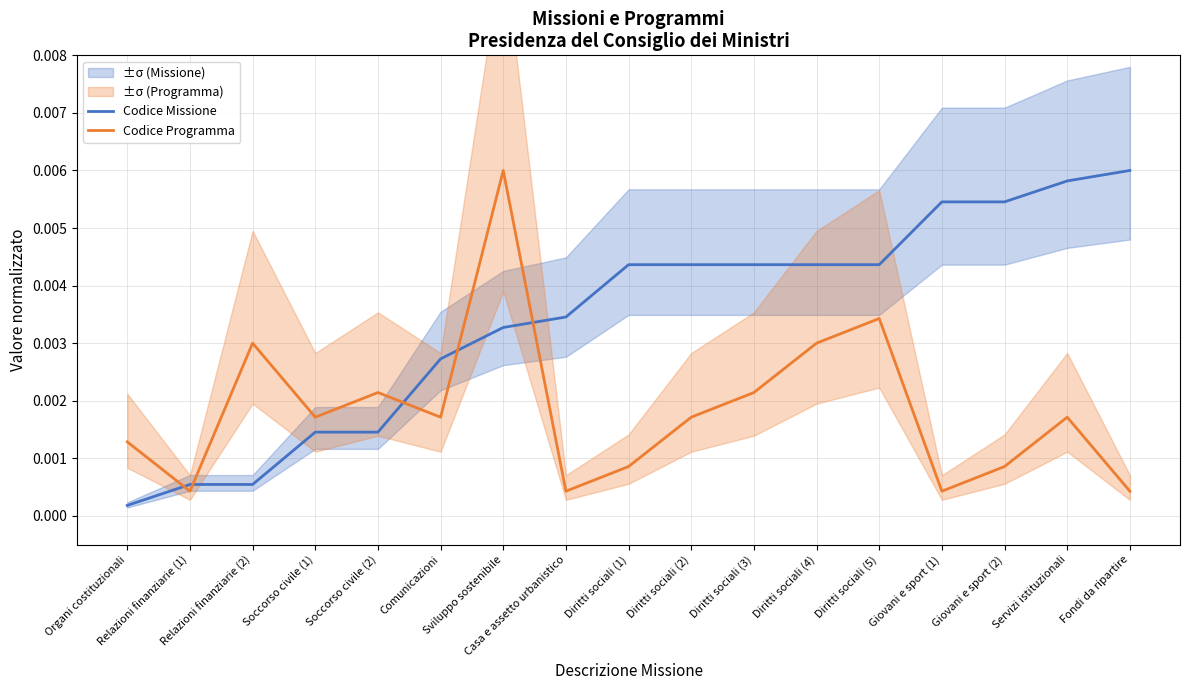

At Relazioni finanziarie (1), list the series in order from smallest to largest.

Codice Programma, Codice Missione